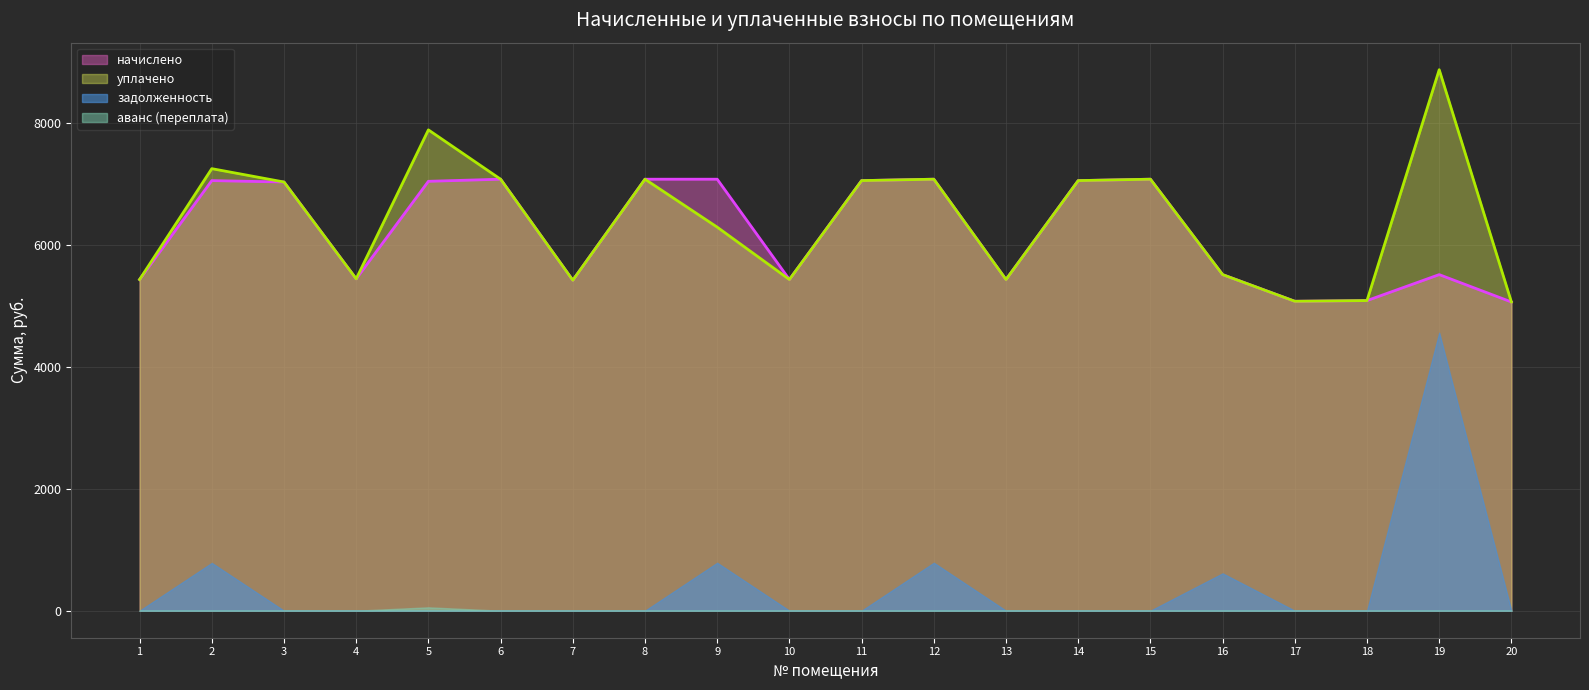

True or false: уплачено has a value of 7430.6 at 17.

False